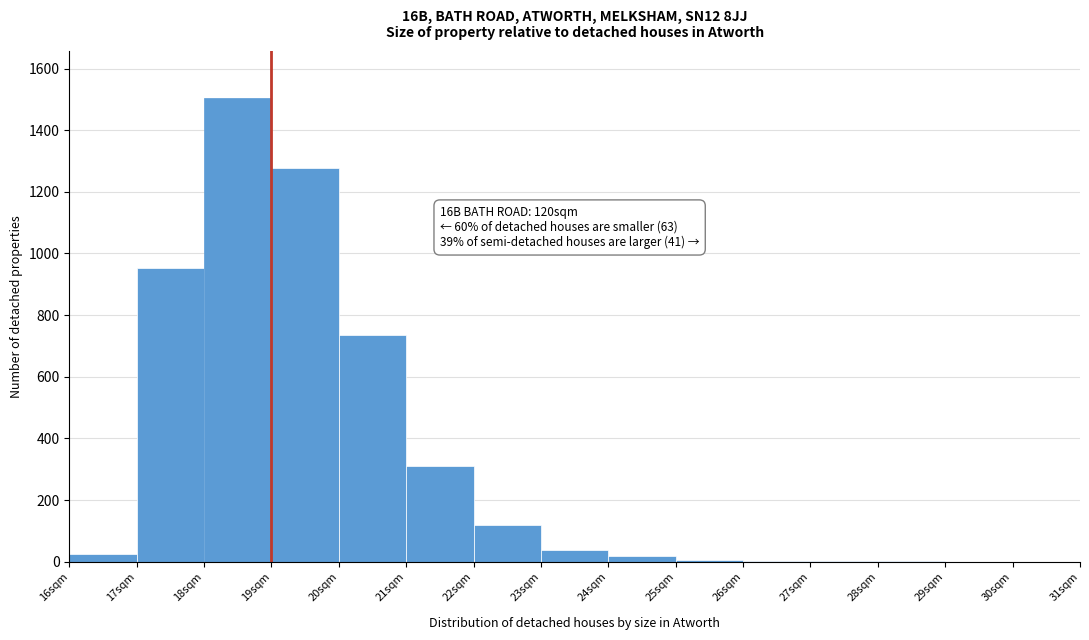

Over which range of the x-axis is the bar tallest?

18 to 19